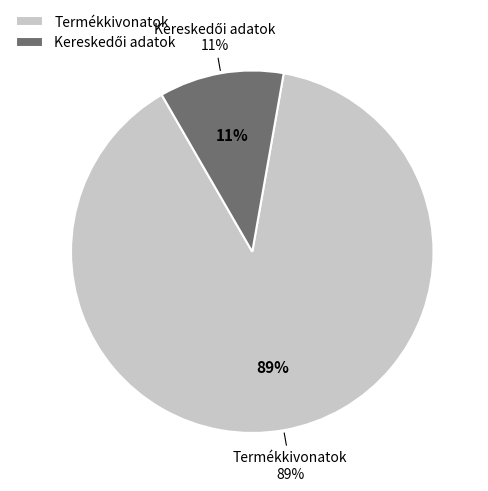

Rank the categories by value from lowest to highest.

Kereskedői adatok, Termékkivonatok